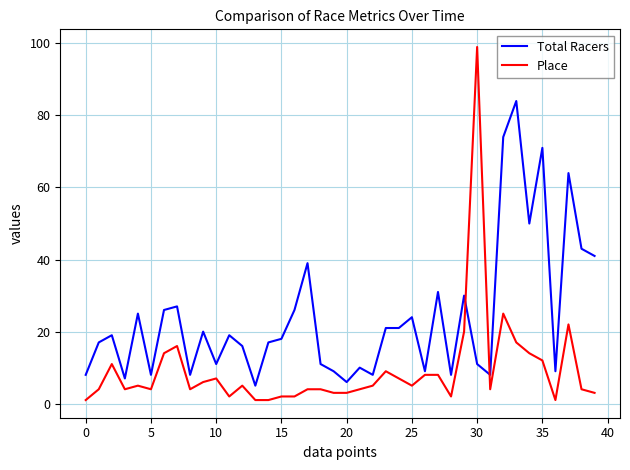

What is the greatest value displayed?

99